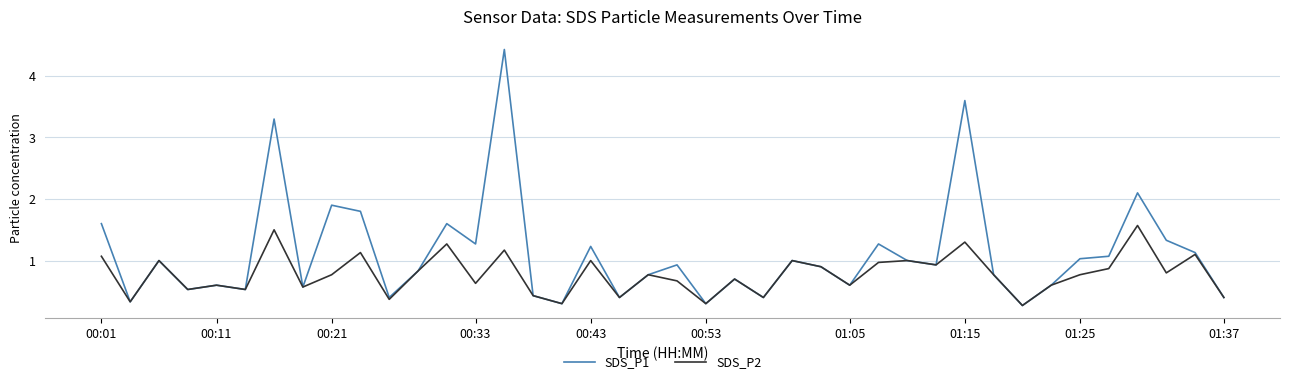

What is the average value of the SDS_P1 series?

1.1